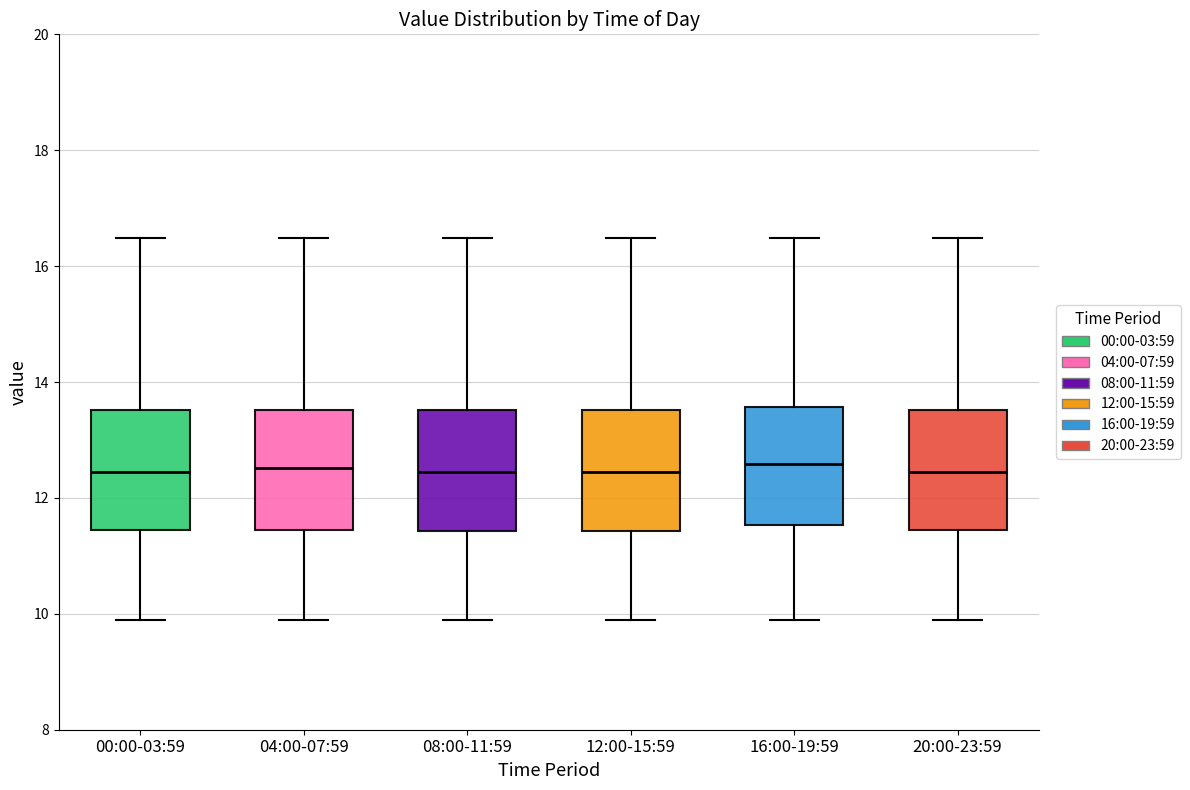

Where is the upper edge of the box for 08:00-11:59 on the y-axis? The values are not printed on the chart, so give them approximately, as read against the axis.

13.6